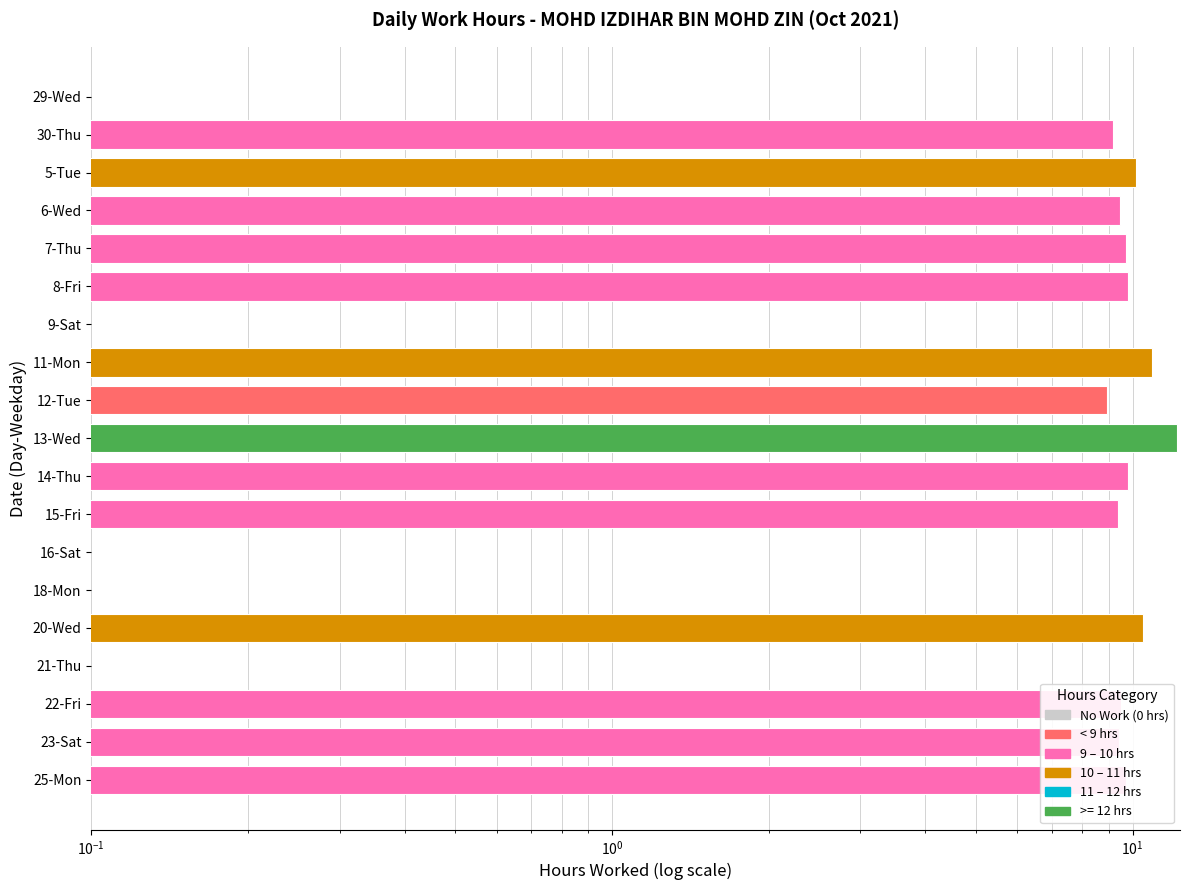

Reading right to left, extract all data points from this chart.

9.7	9.4	9.5	0.0	10.5	0.0	0.0	9.4	9.8	12.1	8.9	10.9	0.0	9.8	9.7	9.5	10.1	9.2	0.0